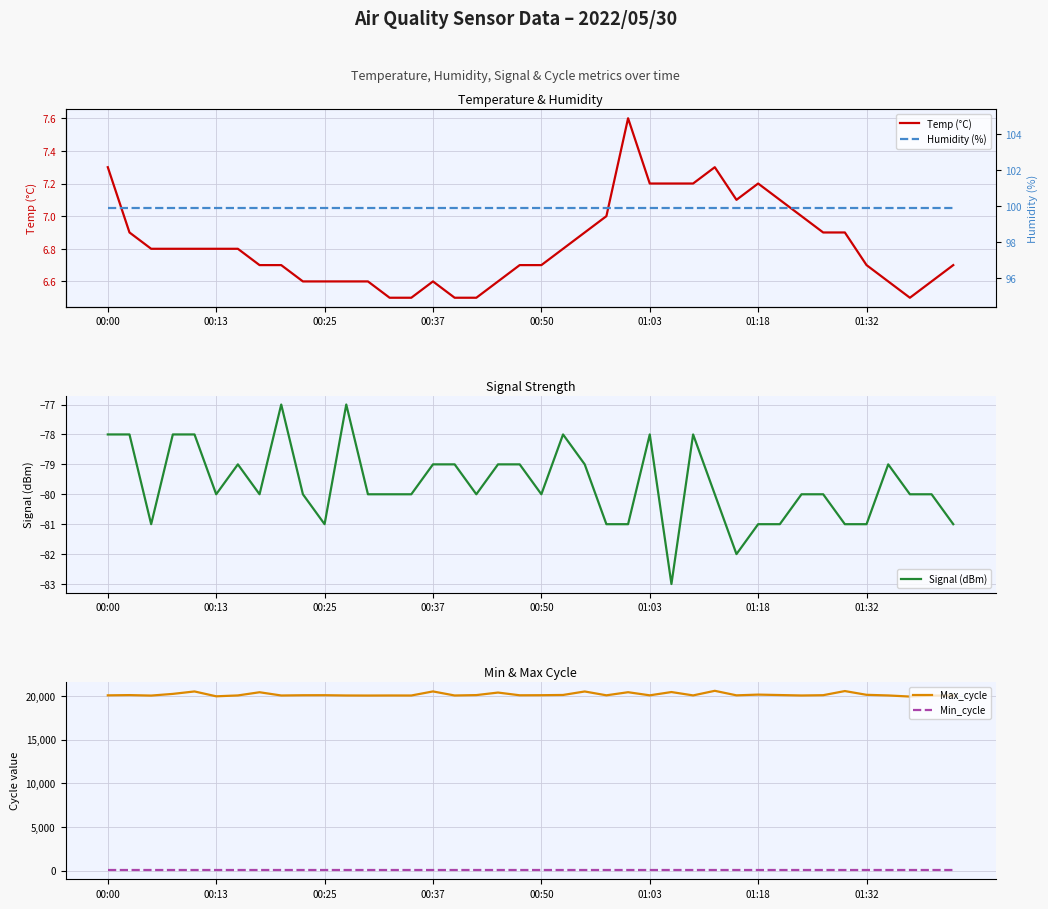

What is the minimum value shown in the chart?

-83.0